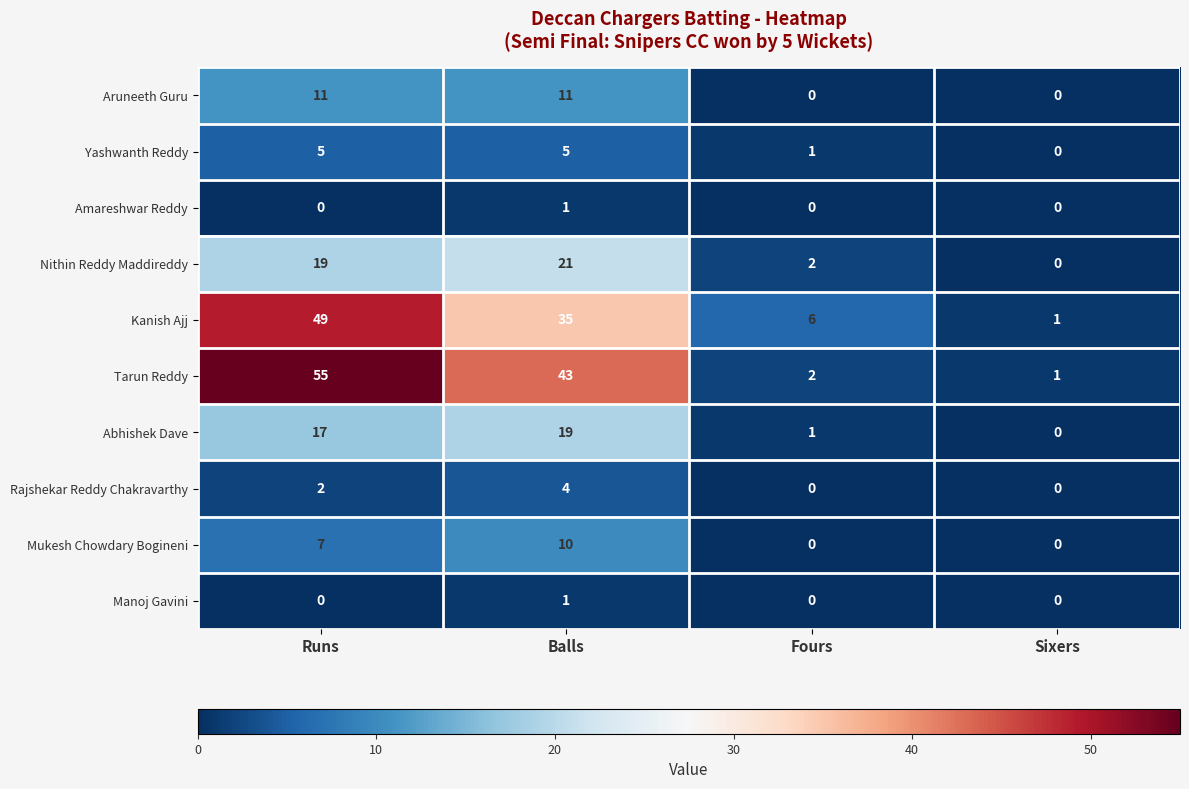

Is the value of Amareshwar Reddy at Runs greater than the value of Nithin Reddy Maddireddy at Balls?

No